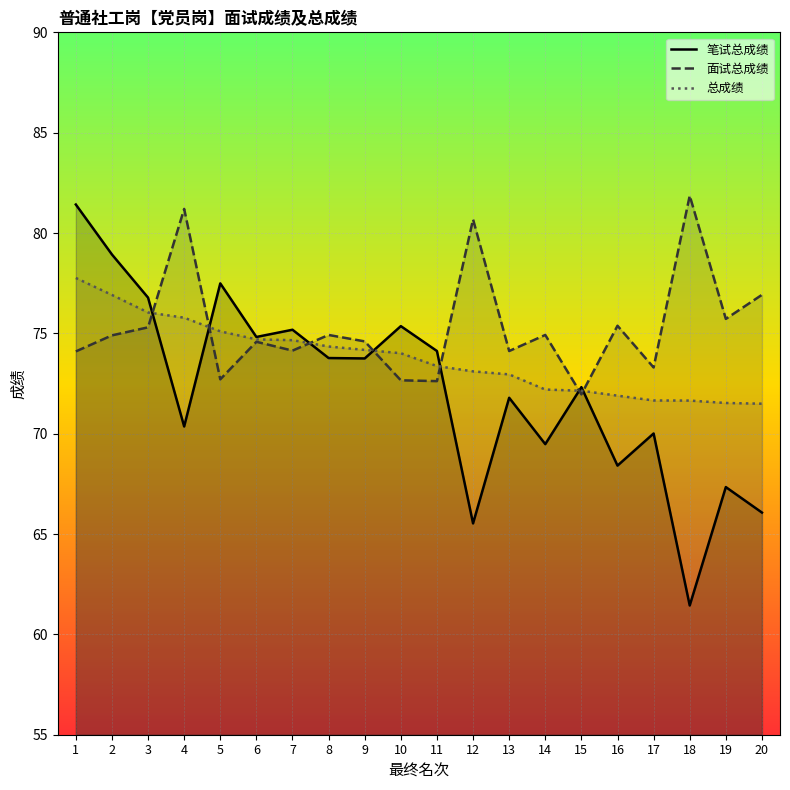

Which has a higher value, 8 or 15?

8